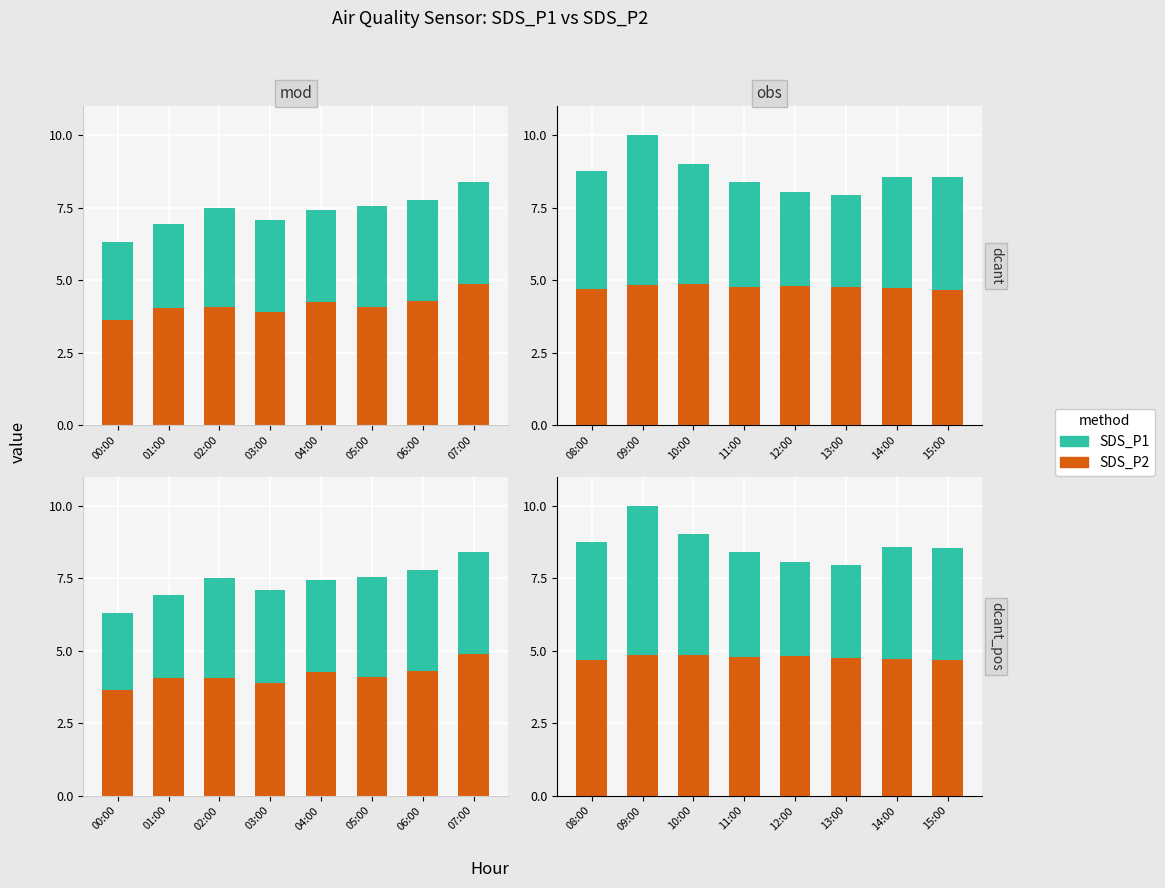

What is the difference between the second highest and second lowest values in the SDS_P2 series?

0.2